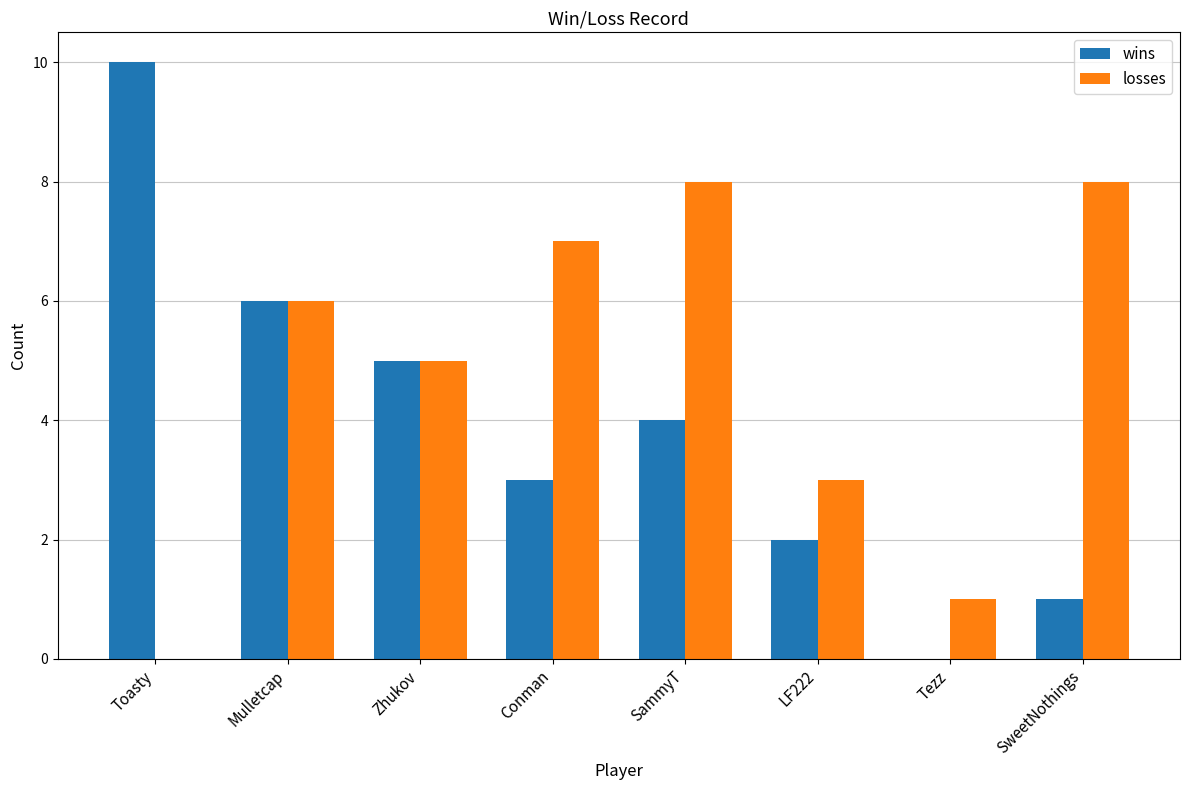

What is the sum of all wins values?

31